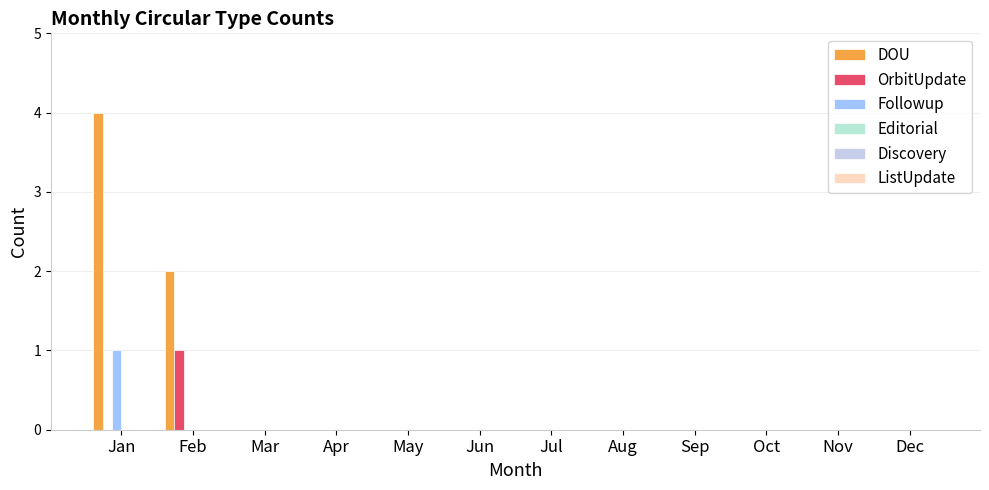

Which label corresponds to the largest value in the chart?

Jan